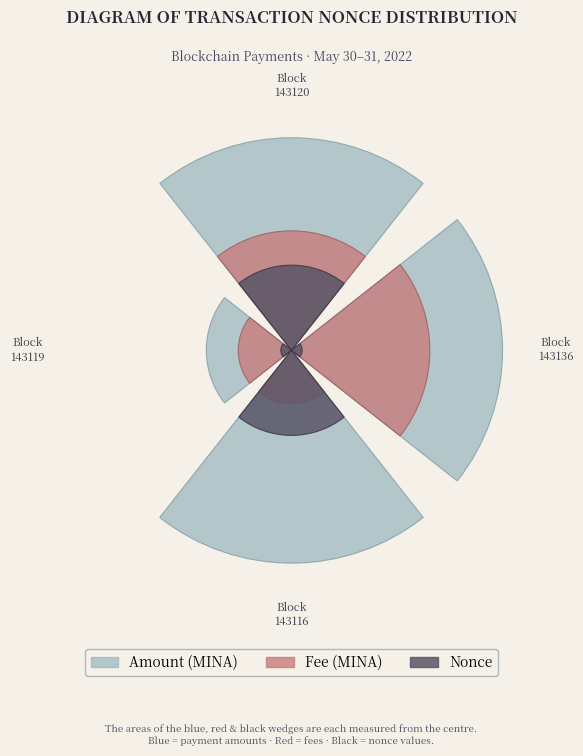

Rank the categories by Amount (MINA) value from highest to lowest.

Block
143116, Block
143120, Block
143136, Block
143119